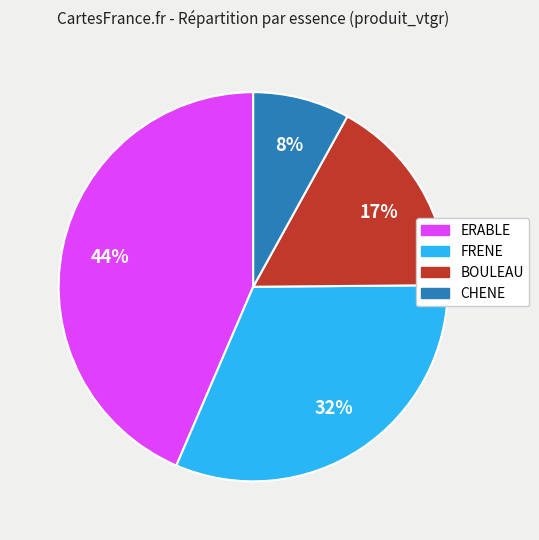

Is there a majority slice in this chart?

No